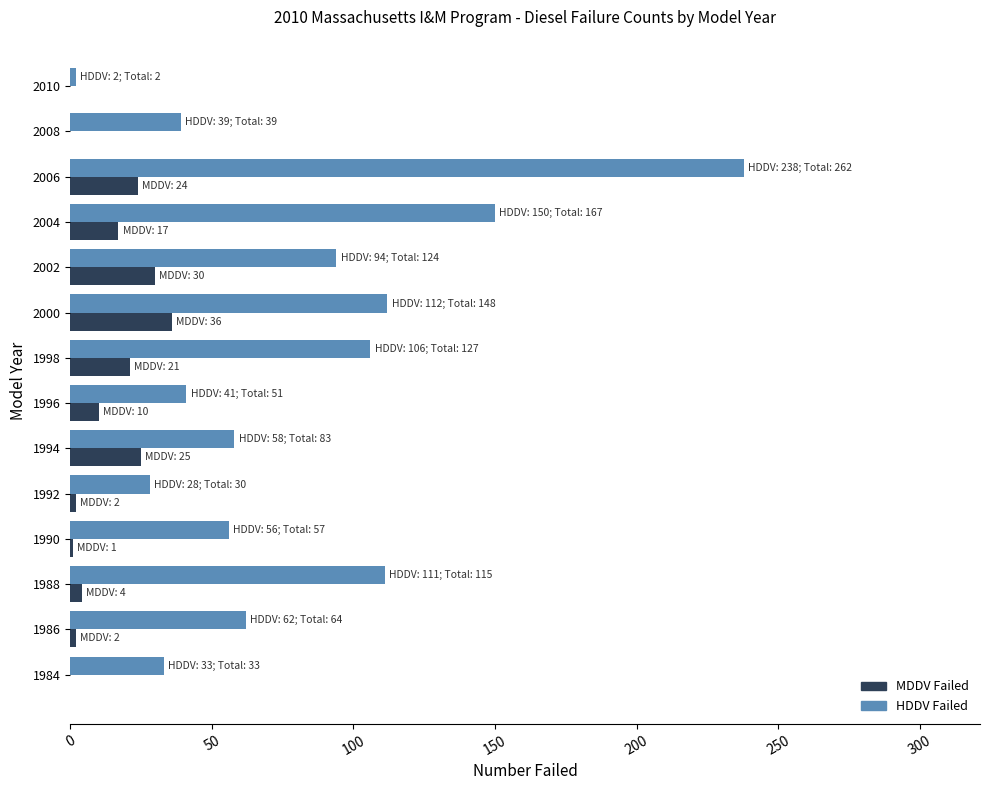

What is the total value across all series at 1984?

33